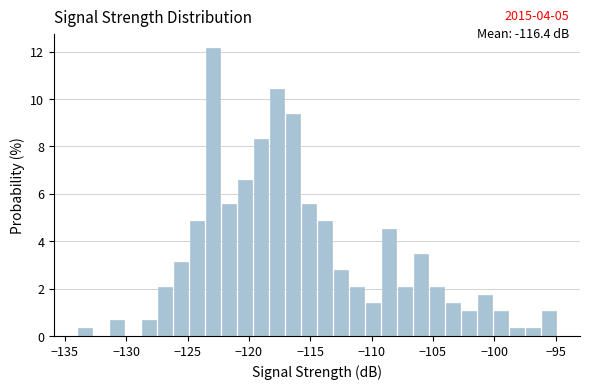

Read against the x-axis, roughly where is the centre of the tallest bar?

-123.0